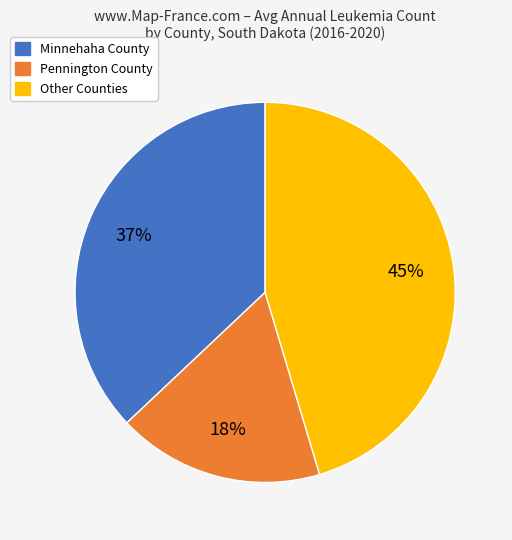

Does any single category account for the majority?

No